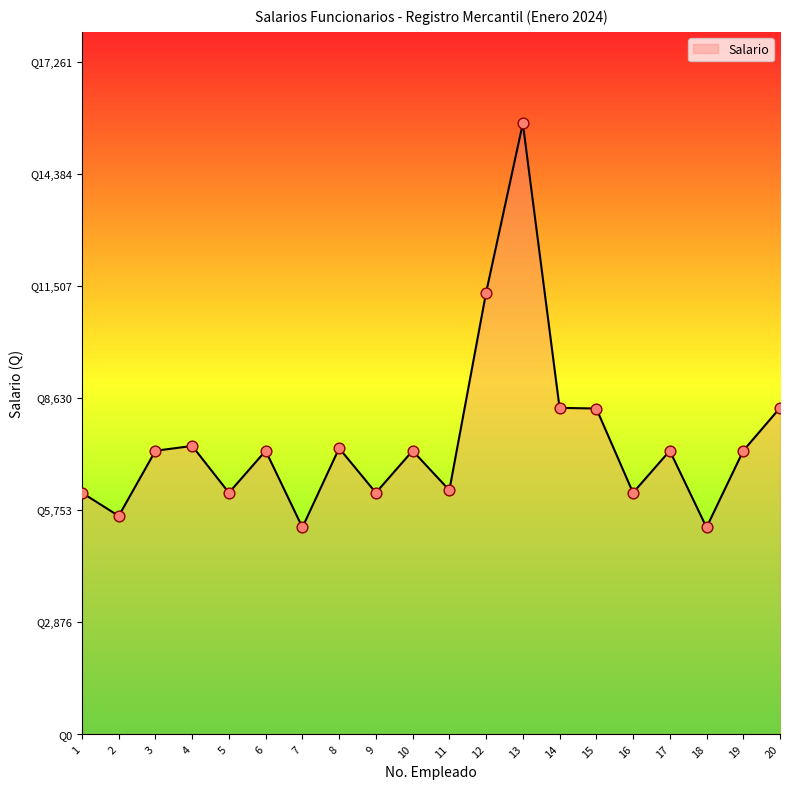

What is the change in value from 10 to 12?

+4064.3